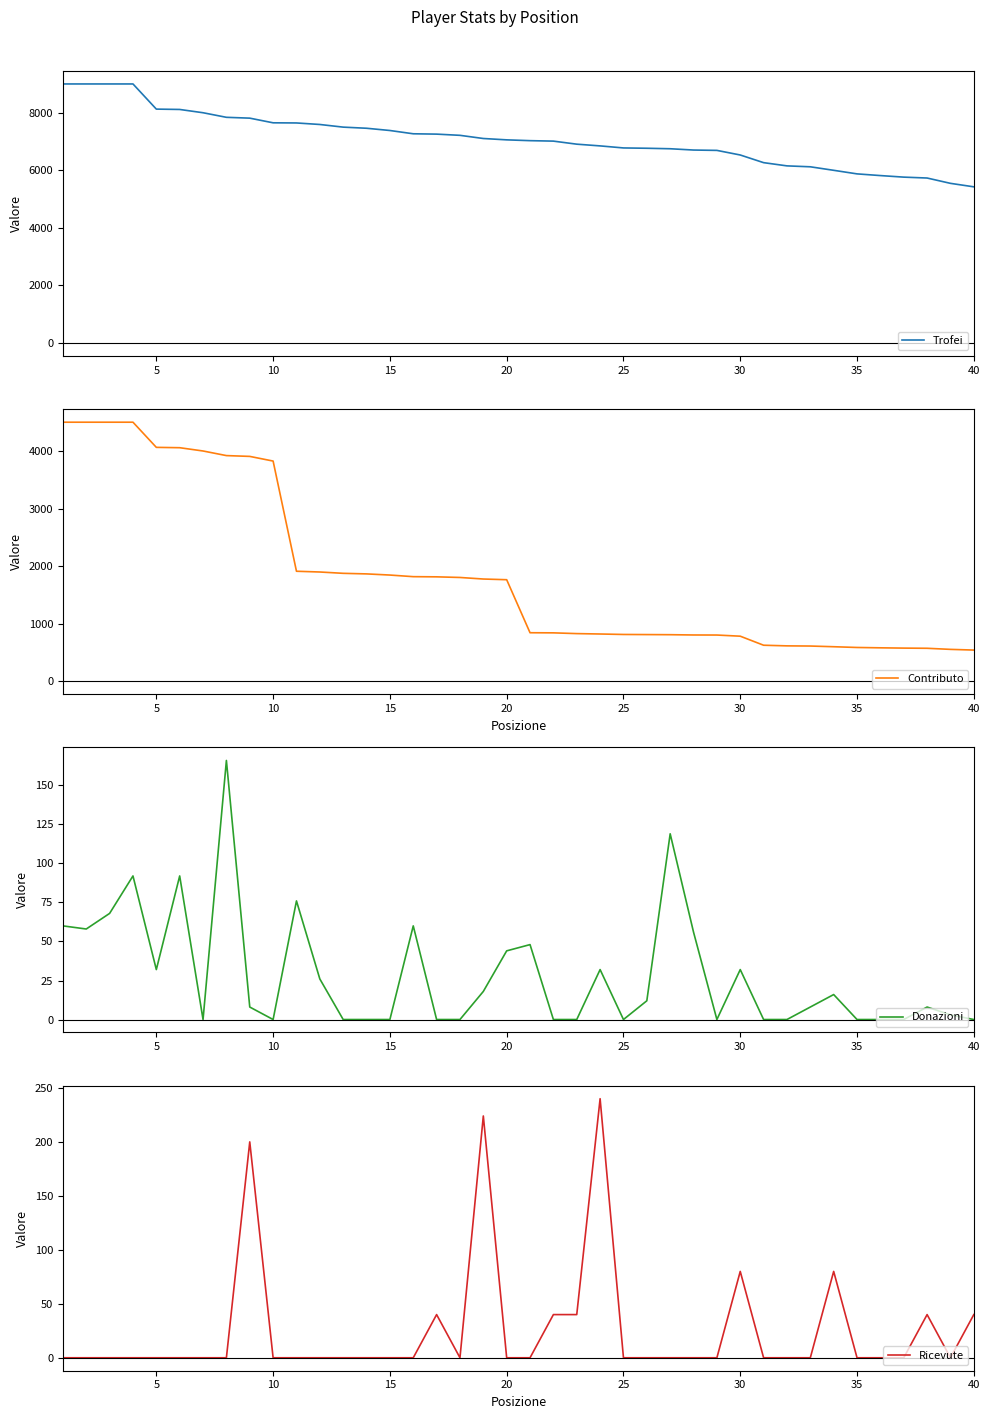

True or false: Donazioni and Trofei intersect in this chart.

False